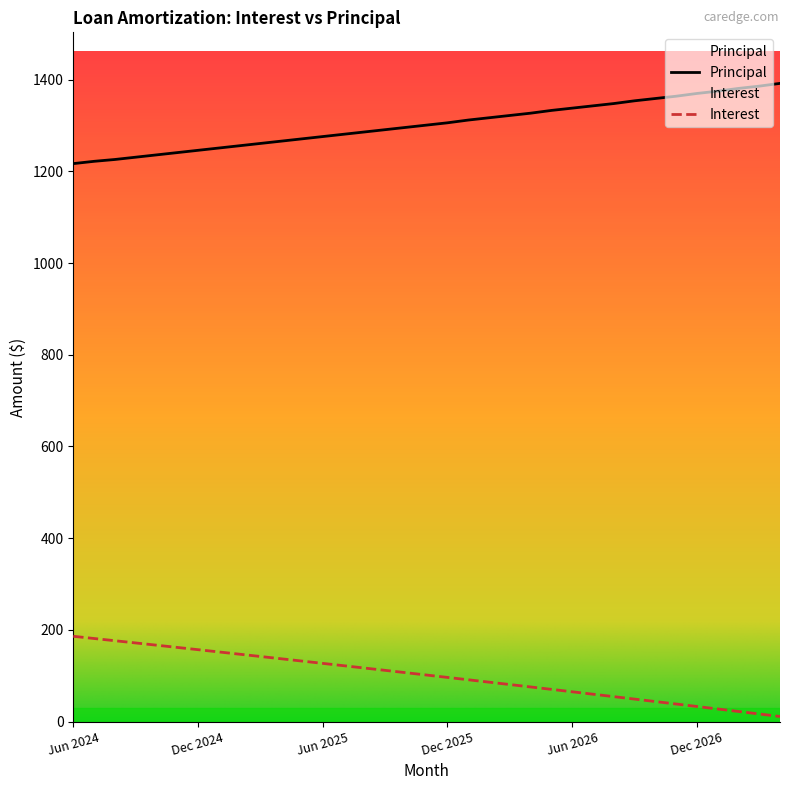

Is it true that Principal equals 1296.0 at Oct 2025?

True